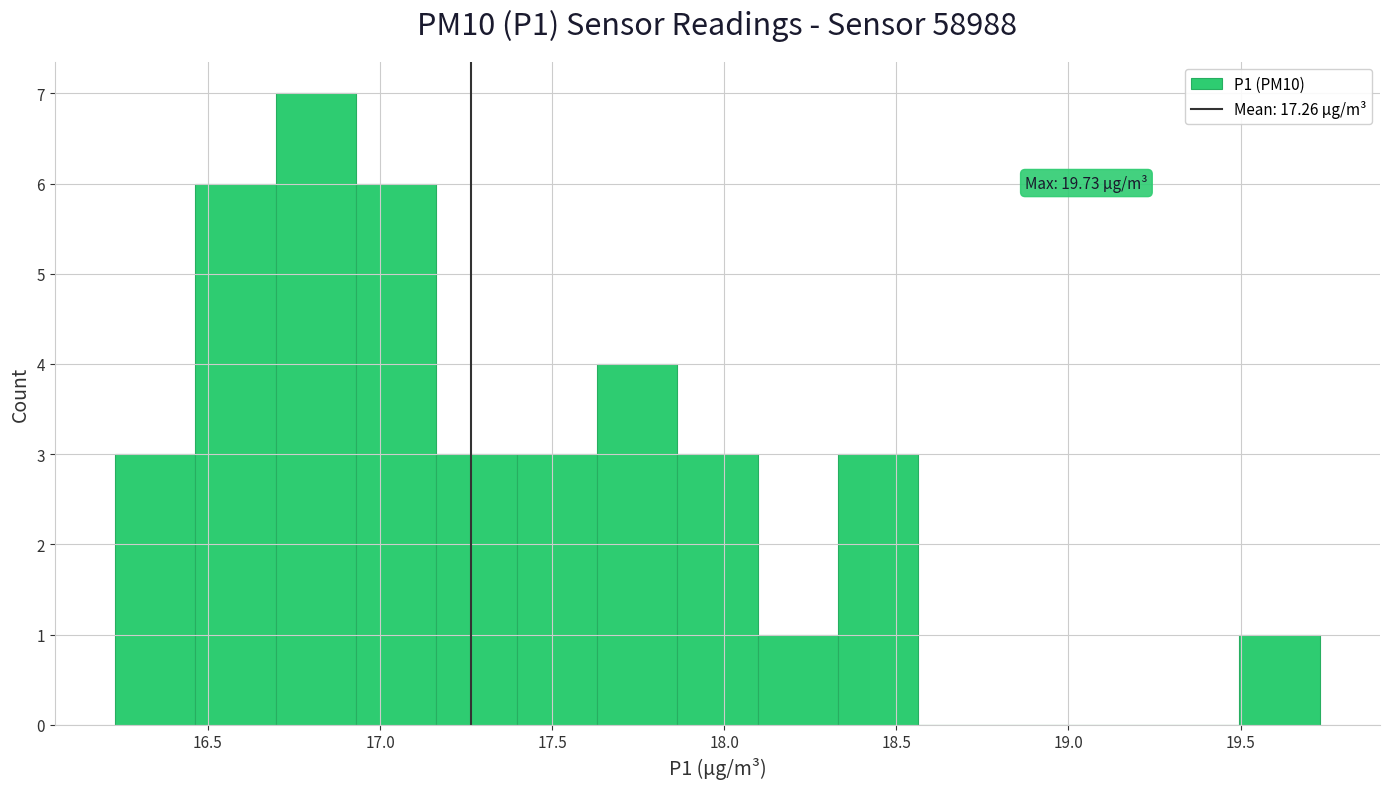

Which range on the x-axis has the tallest bar?

16.70 to 16.95